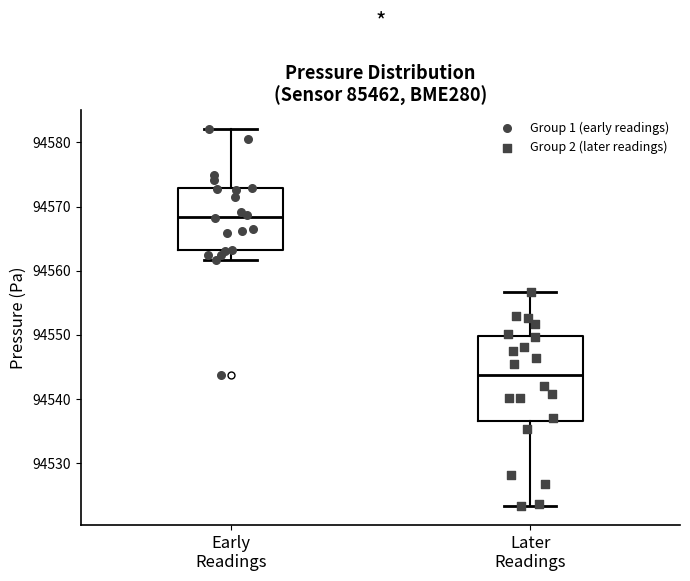

Reading left to right, transcribe this box plot: for each box, give where its median line is, the range the box spans, and where its two whiskers end, as read against the y-axis. The values are not printed on the chart, so give them approximately, as read against the axis.

Early Readings: median 94568, box 94563 to 94573, whiskers 94562 to 94582
Later Readings: median 94544, box 94537 to 94550, whiskers 94523 to 94557